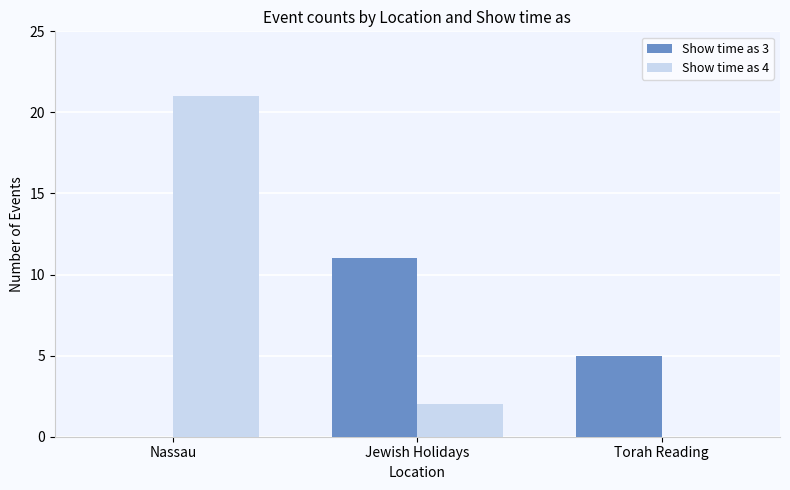

What is the sum of all Show time as 3 values?

16